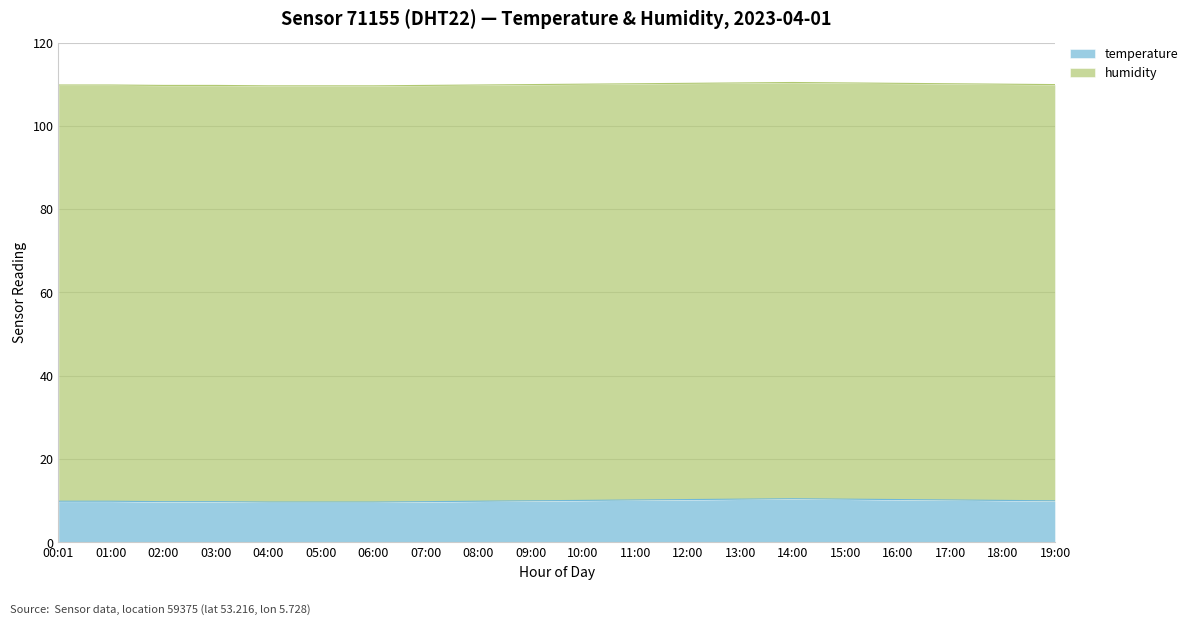

How many values exceed 10?

9